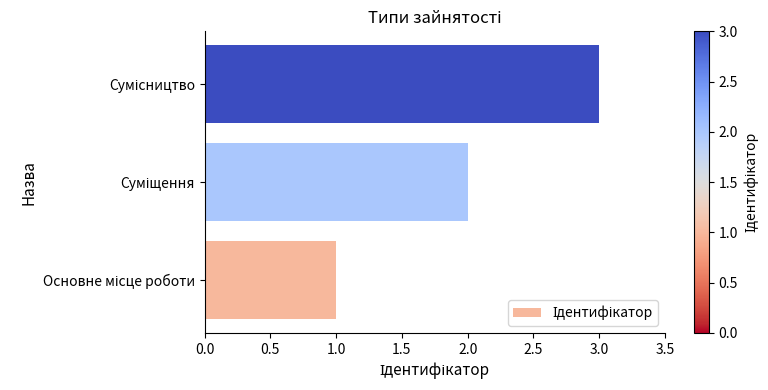

What is the maximum value shown in the chart?

3